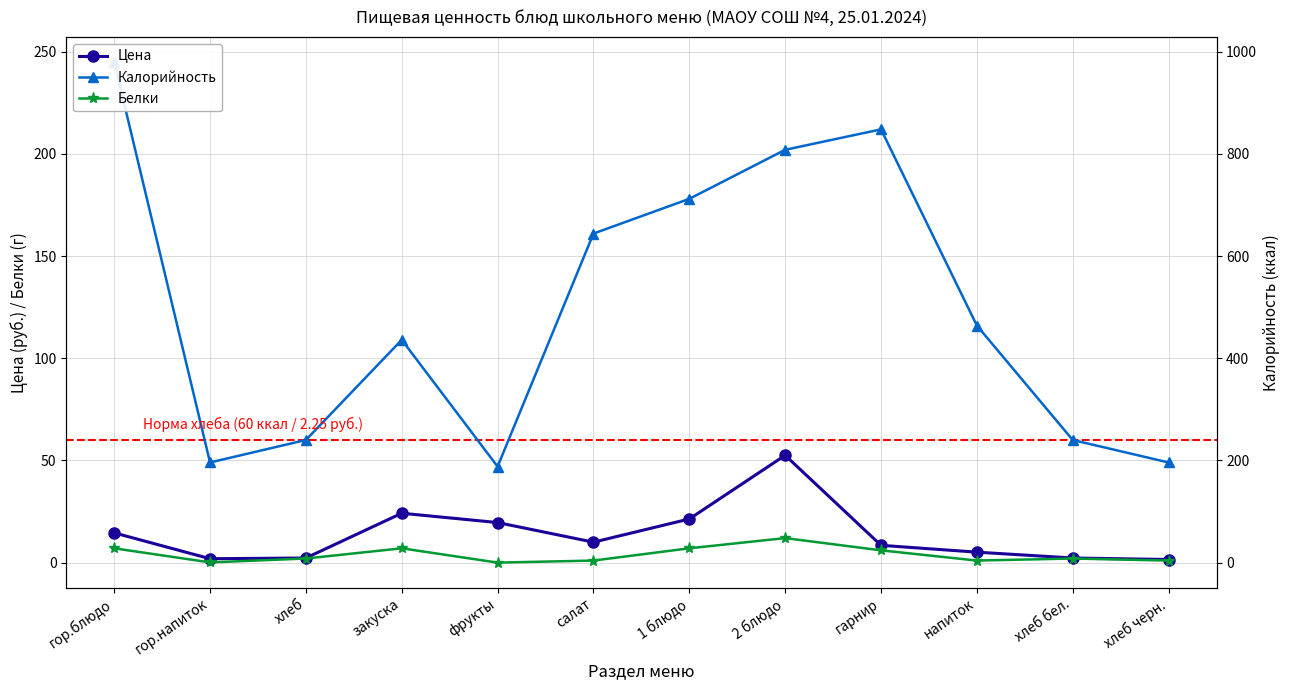

True or false: Белки and Цена cross at least once.

False